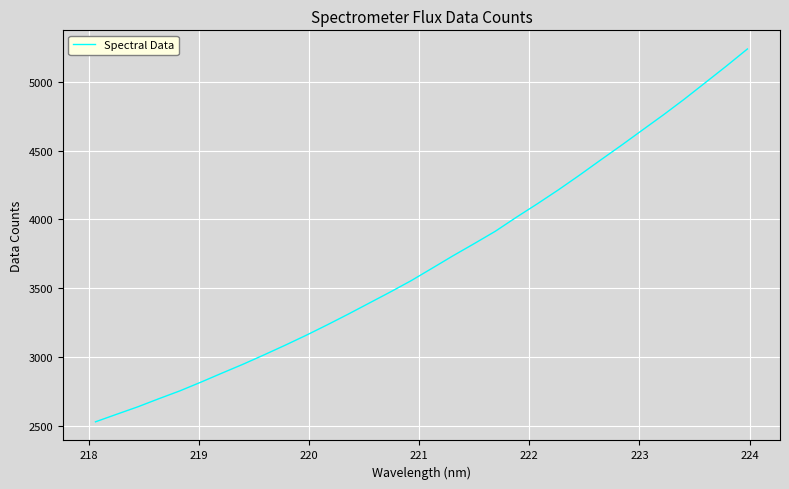

Does the chart have visible grid lines?

Yes